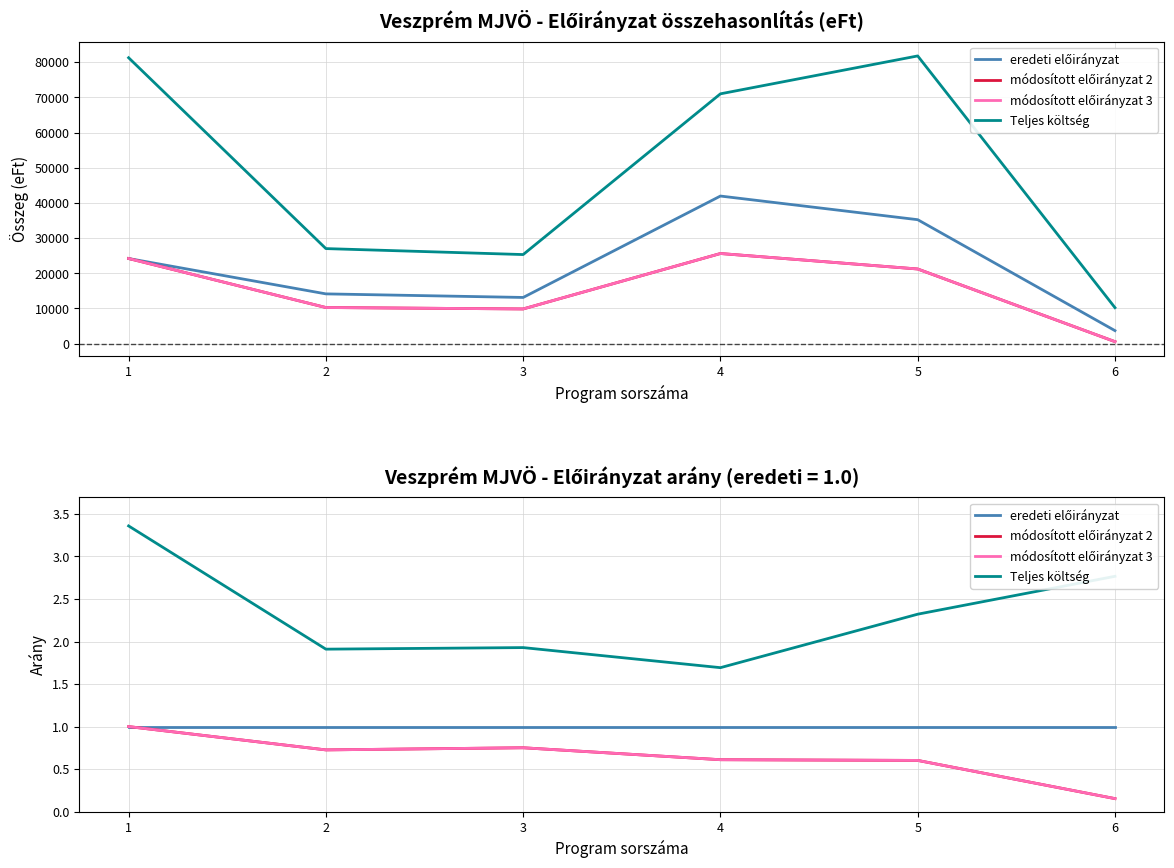

True or false: Teljes költség and eredeti előirányzat intersect in this chart.

False